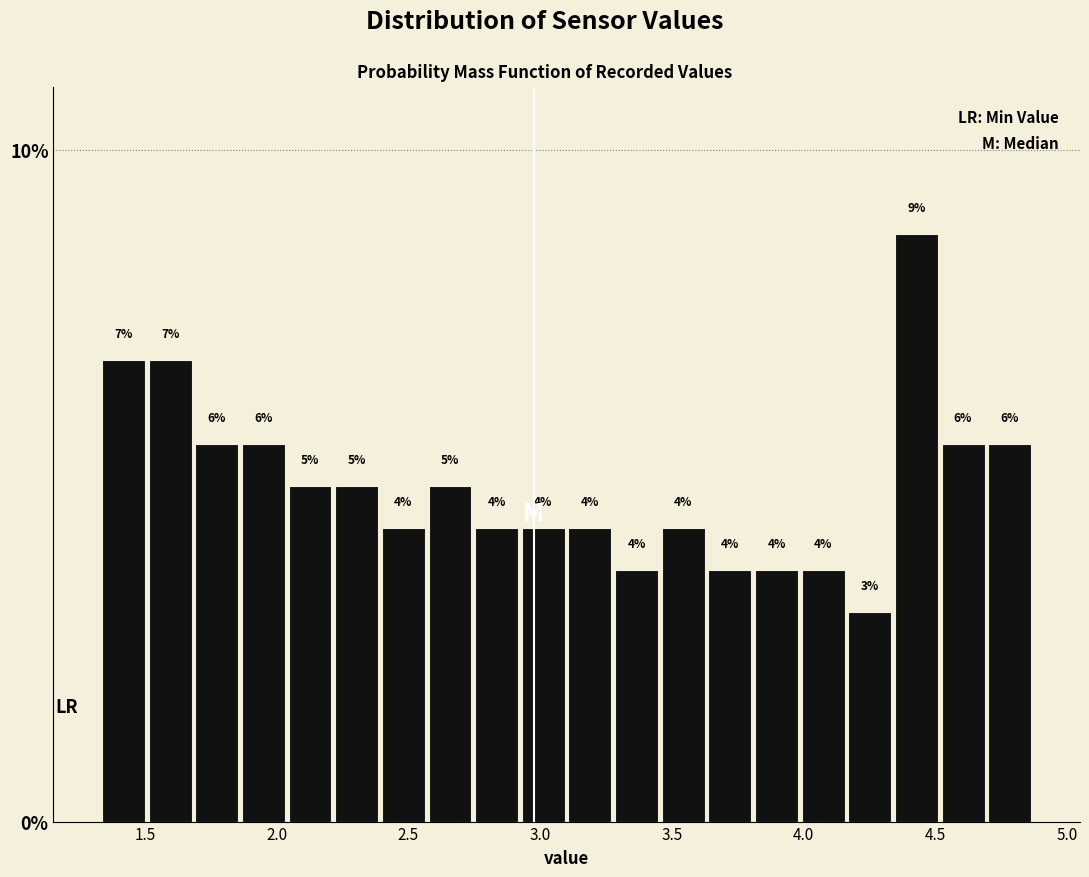

Read against the x-axis, roughly where is the centre of the tallest bar?

4.45